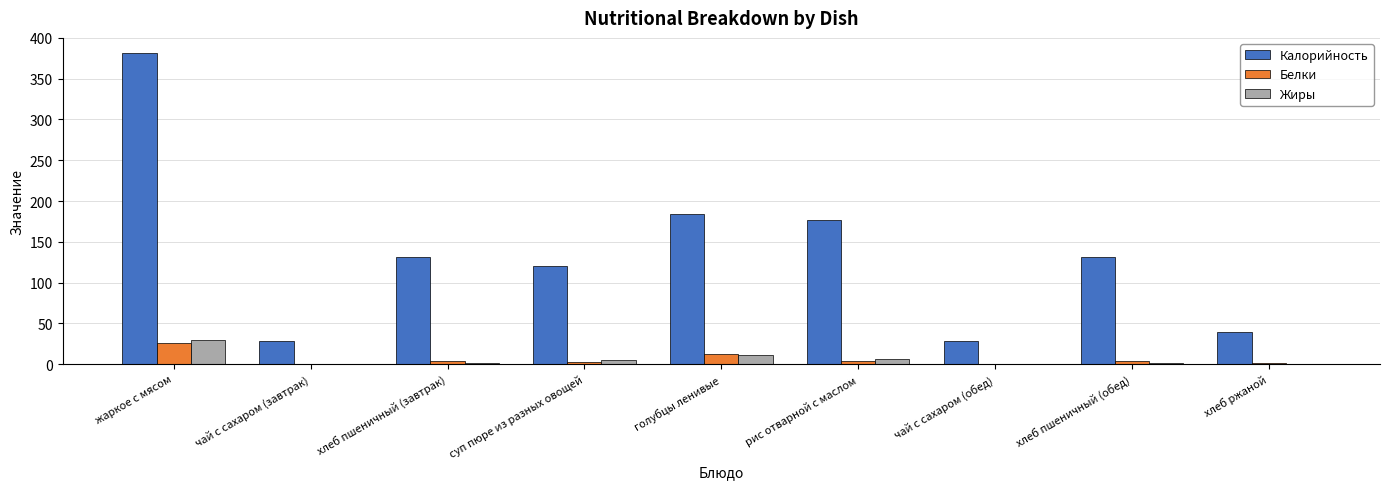

Which series changed the most between хлеб пшеничный (обед) and хлеб ржаной?

Калорийность